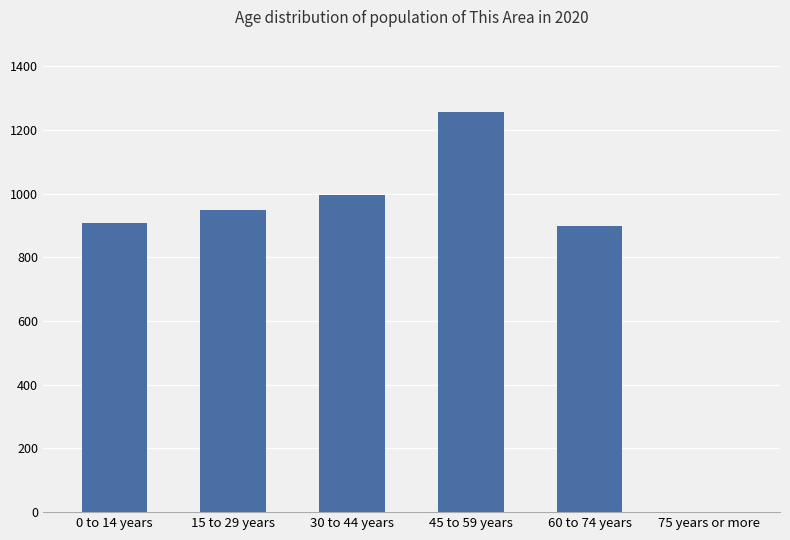

True or false: the data shows 1348 at 0 to 14 years.

False